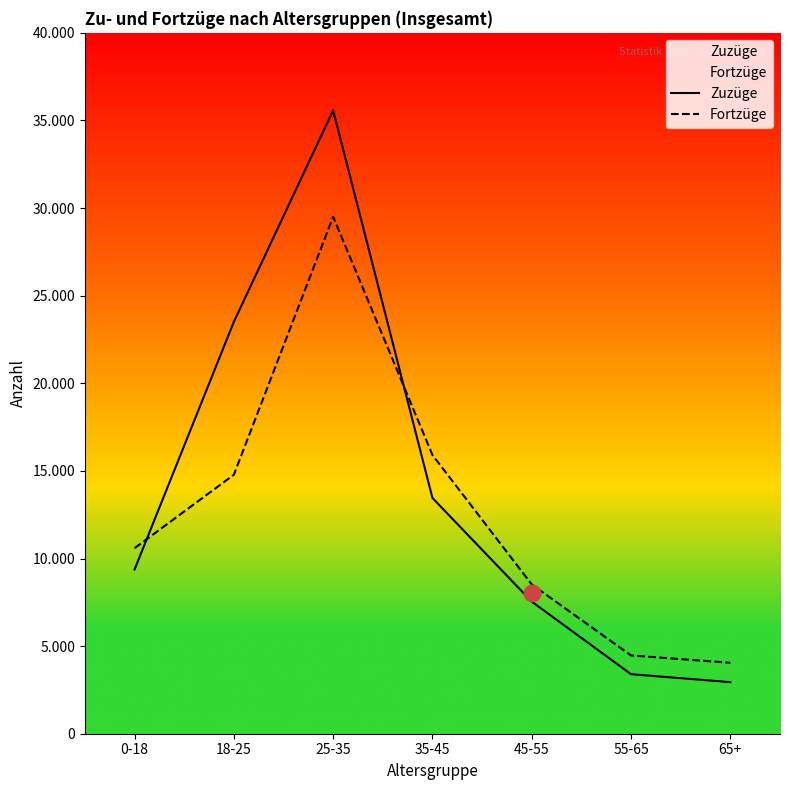

Where is the first local maximum for Zuzüge?

25-35